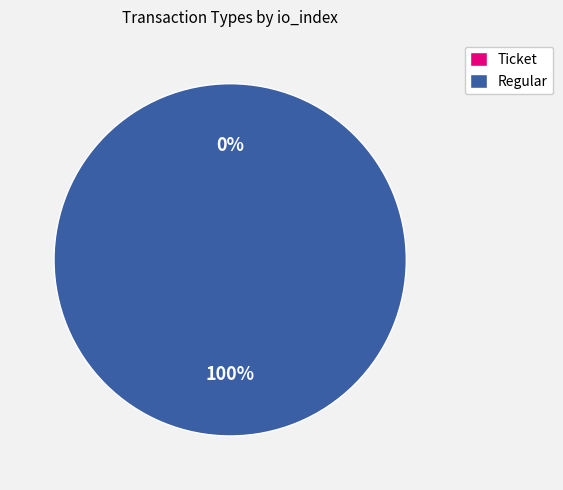

What is the largest slice in the pie chart?

Regular